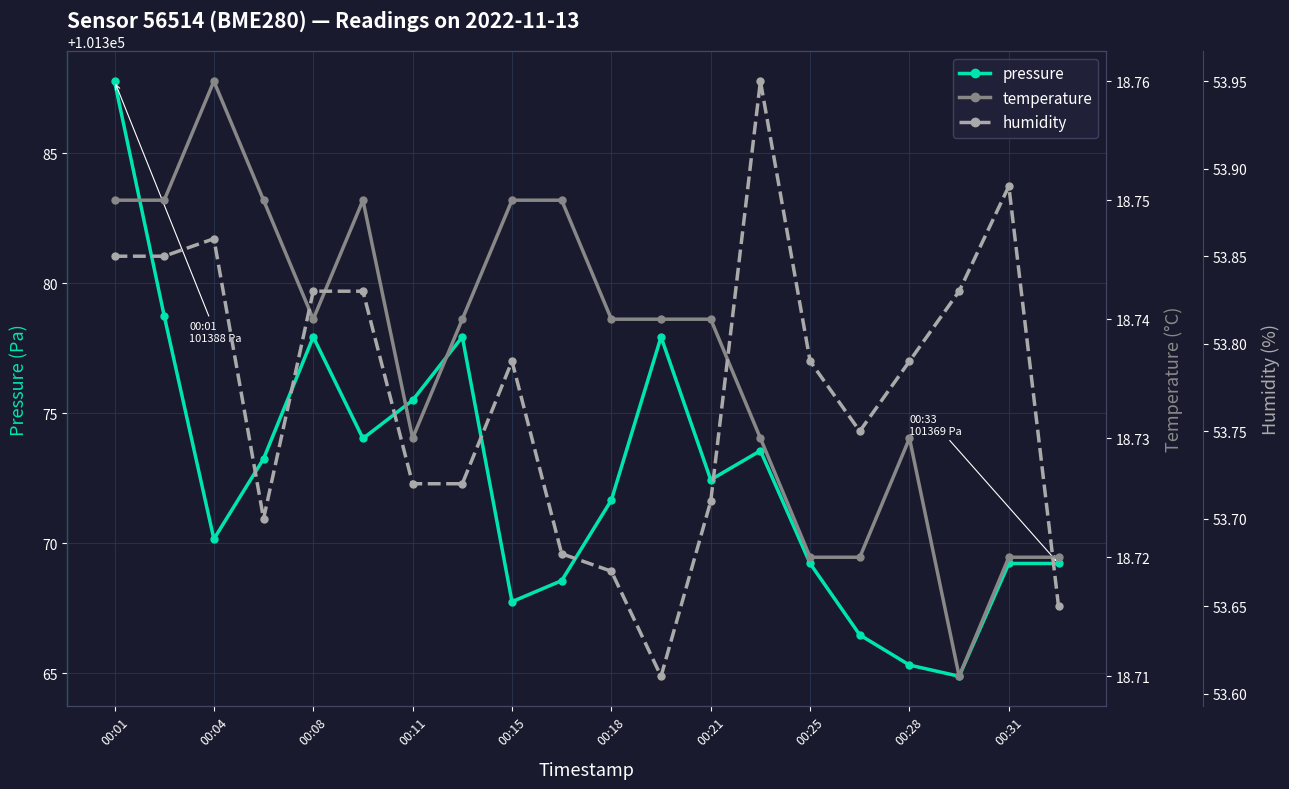

The temperature series shows 12.9 at 13. True or false?

False